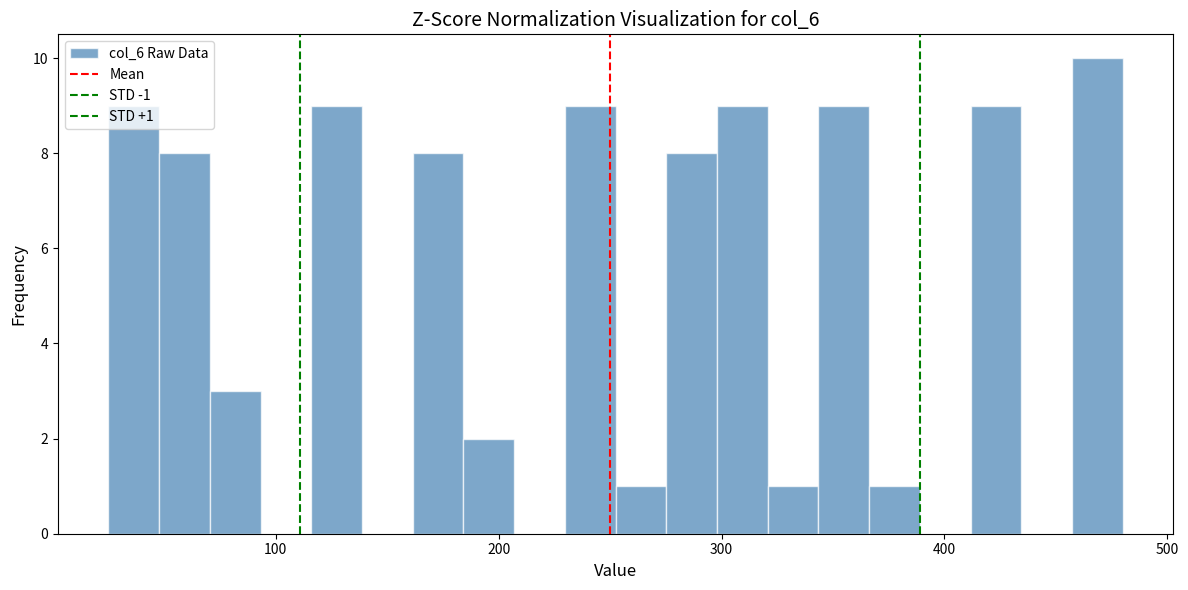

Around what value on the x-axis is the tallest bar? Give the approximate position of its centre, as read against the axis.

470